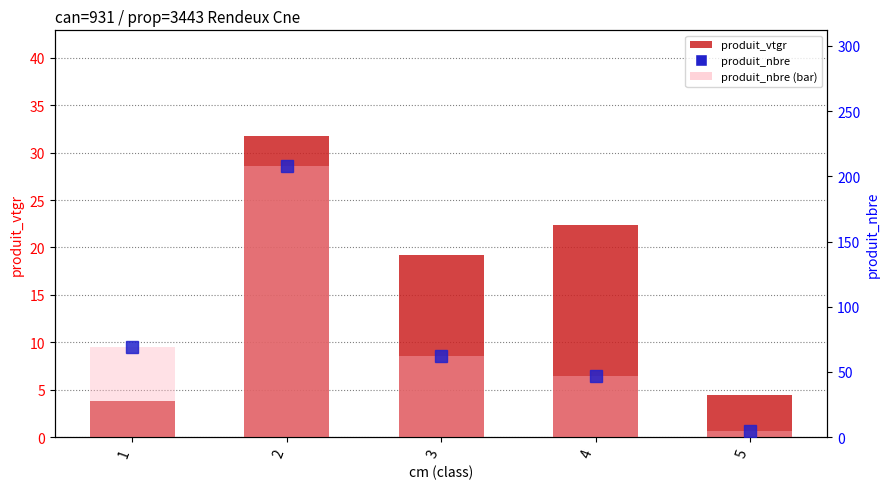

Which series has the largest range (max minus min)?

produit_nbre